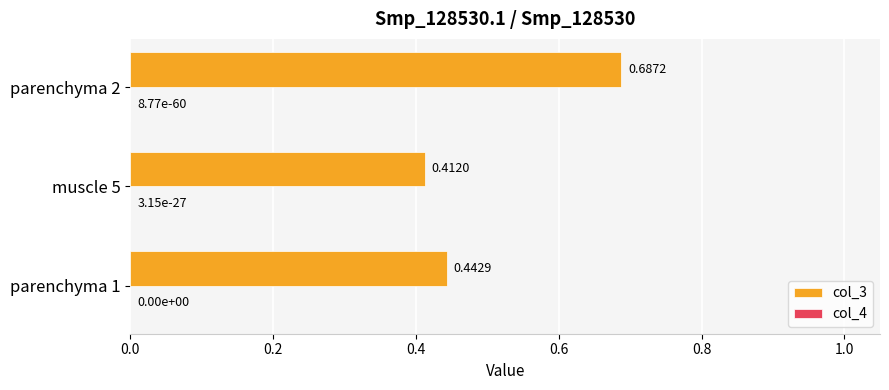

What is the sum of all col_3 values?

1.5